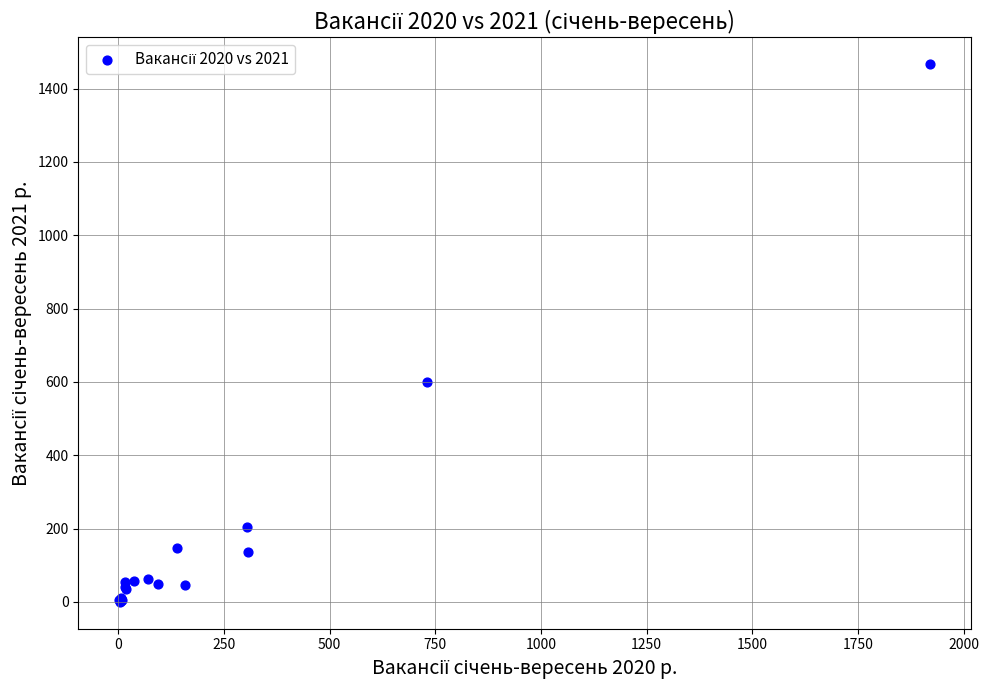

What Y value in the scatter plot is closest to 733?

599